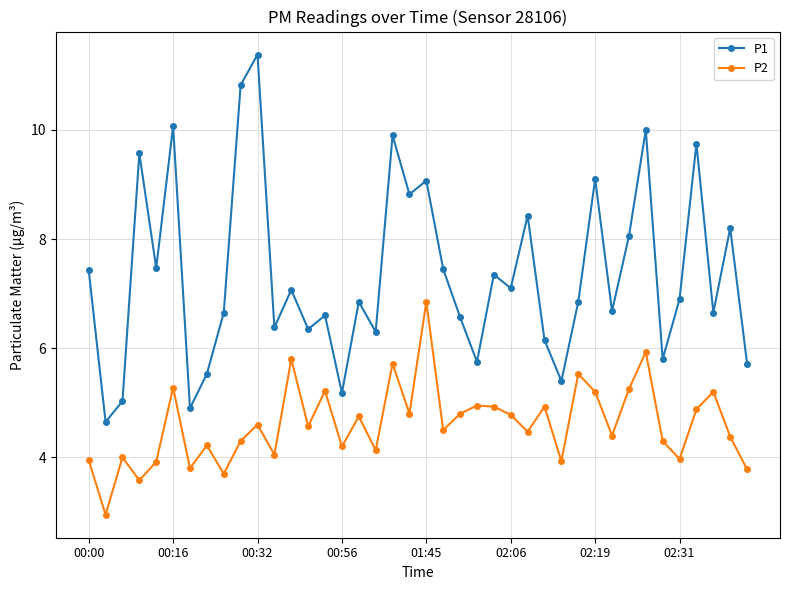

What are all the series names shown in the legend?

P1, P2